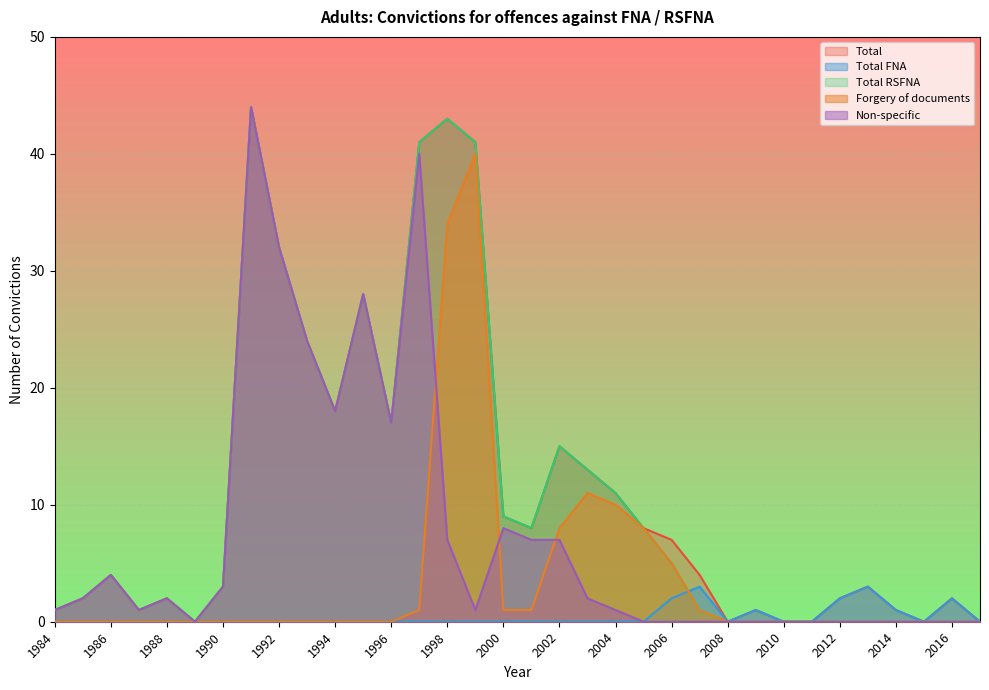

Reading right to left, transcribe all the data shown in this chart.

Total: 2017=0	2016=2	2015=0	2014=1	2013=3	2012=2	2011=0	2010=0	2009=1	2008=0	2007=4	2006=7	2005=8	2004=11	2003=13	2002=15	2001=8	2000=9	1999=41	1998=43	1997=41	1996=17	1995=28	1994=18	1993=24	1992=32	1991=44	1990=3	1989=0	1988=2	1987=1	1986=4	1985=2	1984=1
Total FNA: 2017=0	2016=2	2015=0	2014=1	2013=3	2012=2	2011=0	2010=0	2009=1	2008=0	2007=3	2006=2	2005=0	2004=0	2003=0	2002=0	2001=0	2000=0	1999=0	1998=0	1997=0	1996=0	1995=0	1994=0	1993=0	1992=0	1991=0	1990=0	1989=0	1988=0	1987=0	1986=0	1985=0	1984=0
Total RSFNA: 2017=0	2016=0	2015=0	2014=0	2013=0	2012=0	2011=0	2010=0	2009=0	2008=0	2007=1	2006=5	2005=8	2004=11	2003=13	2002=15	2001=8	2000=9	1999=41	1998=43	1997=41	1996=17	1995=28	1994=18	1993=24	1992=32	1991=44	1990=3	1989=0	1988=2	1987=1	1986=4	1985=2	1984=1
Forgery of documents: 2017=0	2016=0	2015=0	2014=0	2013=0	2012=0	2011=0	2010=0	2009=0	2008=0	2007=1	2006=5	2005=8	2004=10	2003=11	2002=8	2001=1	2000=1	1999=40	1998=34	1997=1	1996=0	1995=0	1994=0	1993=0	1992=0	1991=0	1990=0	1989=0	1988=0	1987=0	1986=0	1985=0	1984=0
Non-specific: 2017=0	2016=0	2015=0	2014=0	2013=0	2012=0	2011=0	2010=0	2009=0	2008=0	2007=0	2006=0	2005=0	2004=1	2003=2	2002=7	2001=7	2000=8	1999=1	1998=7	1997=40	1996=17	1995=28	1994=18	1993=24	1992=32	1991=44	1990=3	1989=0	1988=2	1987=1	1986=4	1985=2	1984=1